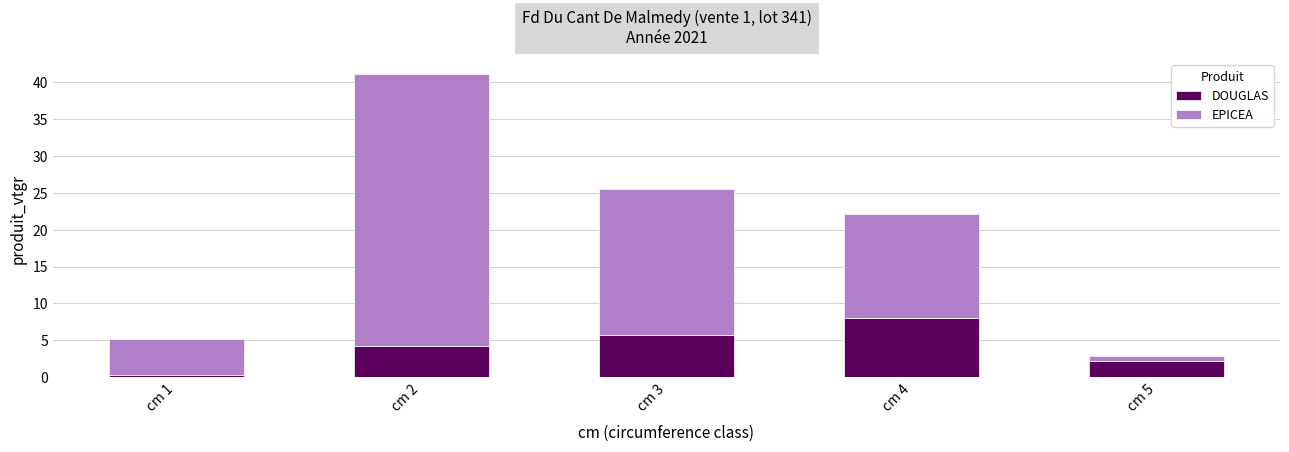

What is the value of the DOUGLAS bar at the 2nd from the left?

4.2